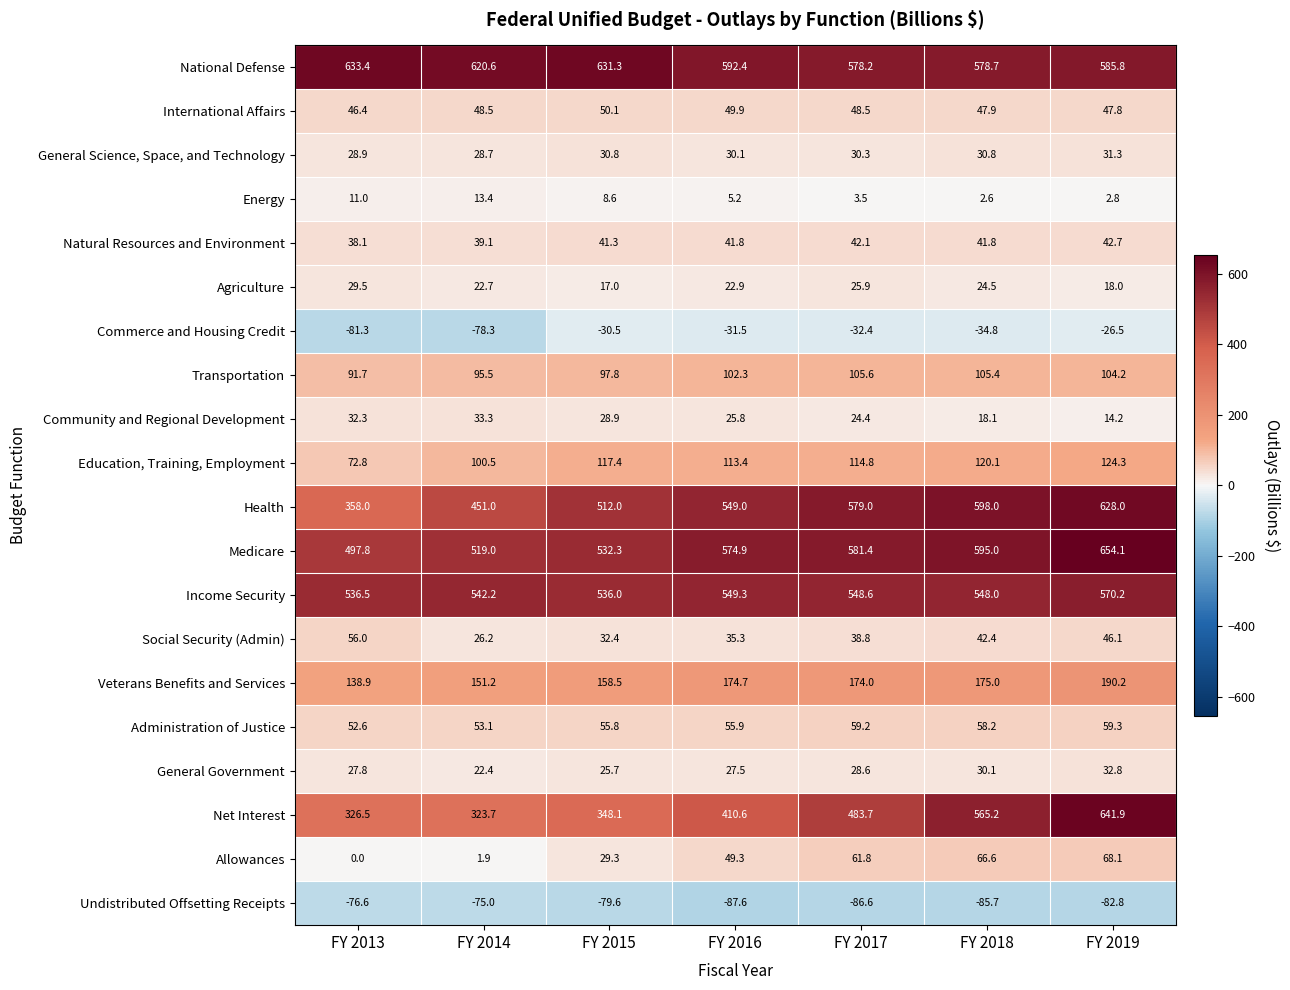

What is the difference between the second highest and minimum values in the Education, Training, Employment series?

47.3